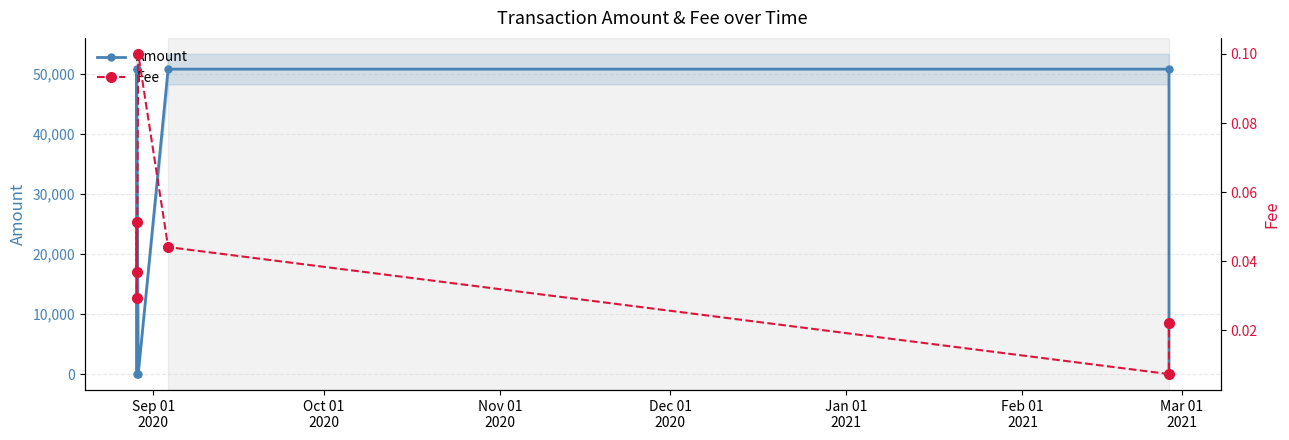

How many times do Fee and Amount cross each other?

4